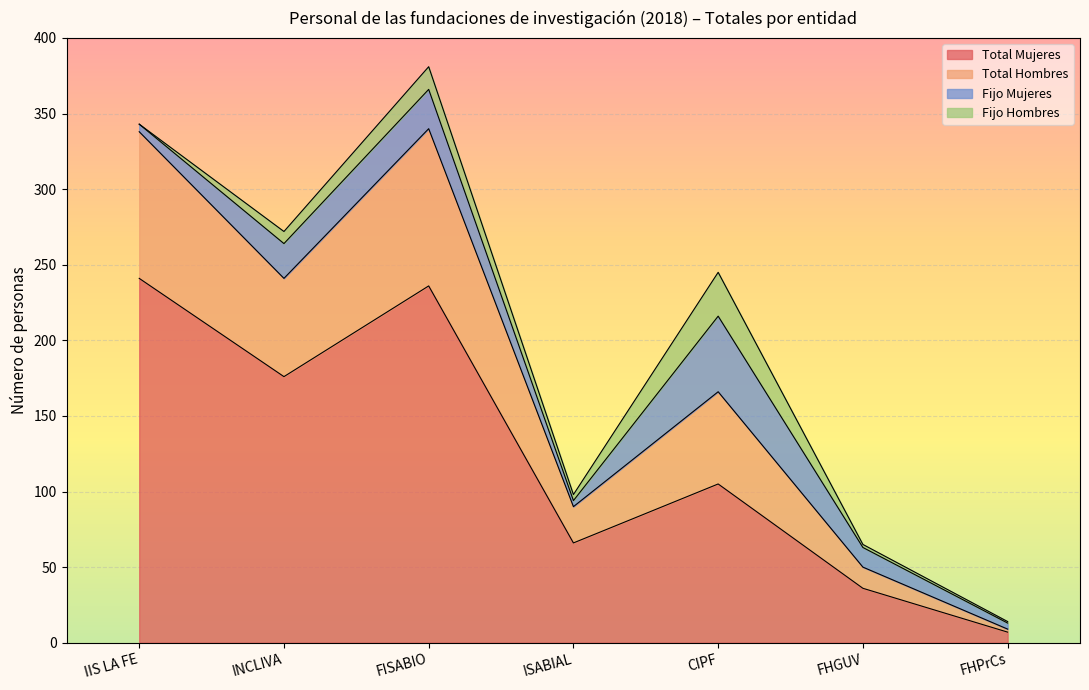

True or false: Total Hombres and Total Mujeres intersect in this chart.

False